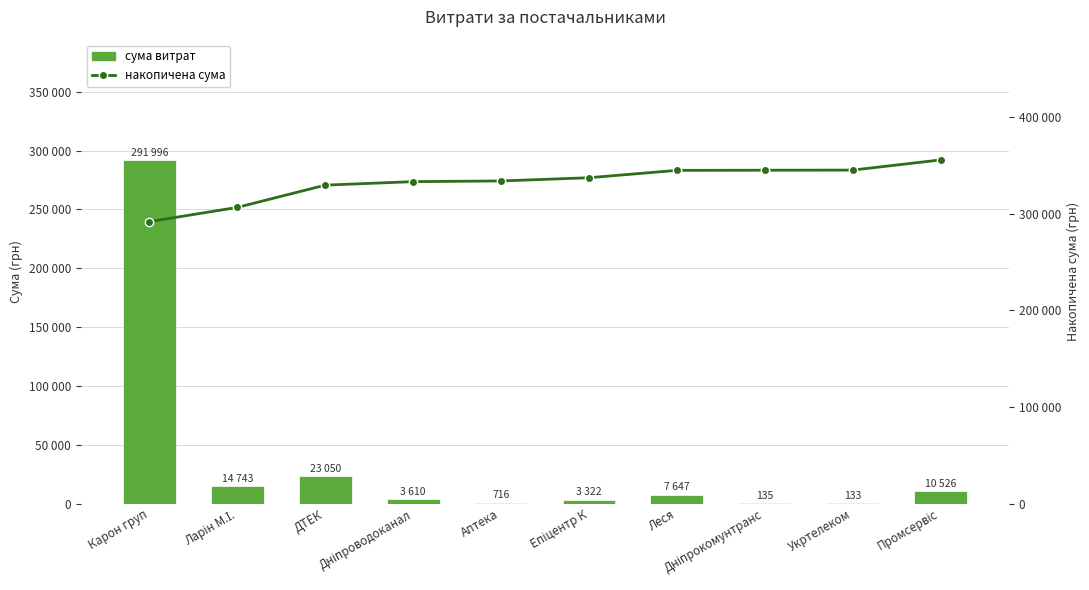

The value of накопичена сума at Дніпроводоканал is 333400.3. True or false?

True